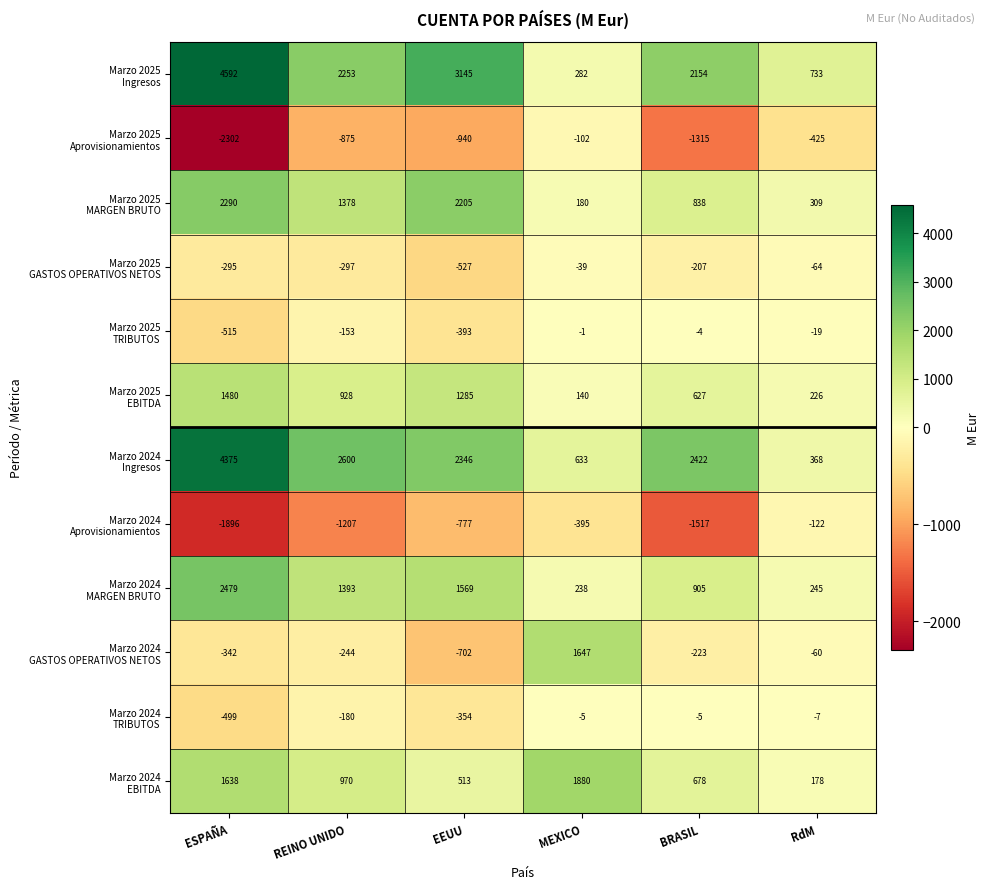

How many series are shown in this chart?

12